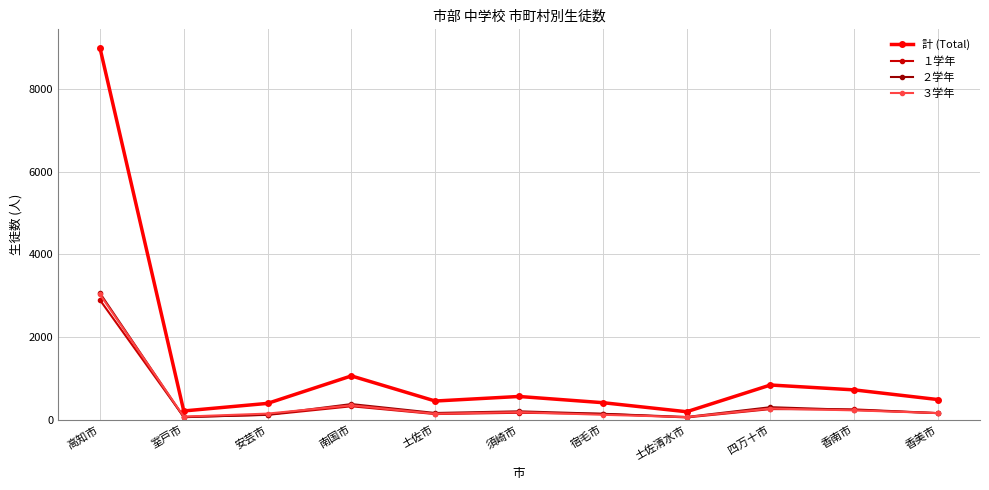

True or false: ２学年 has a value of 307 at 四万十市.

True